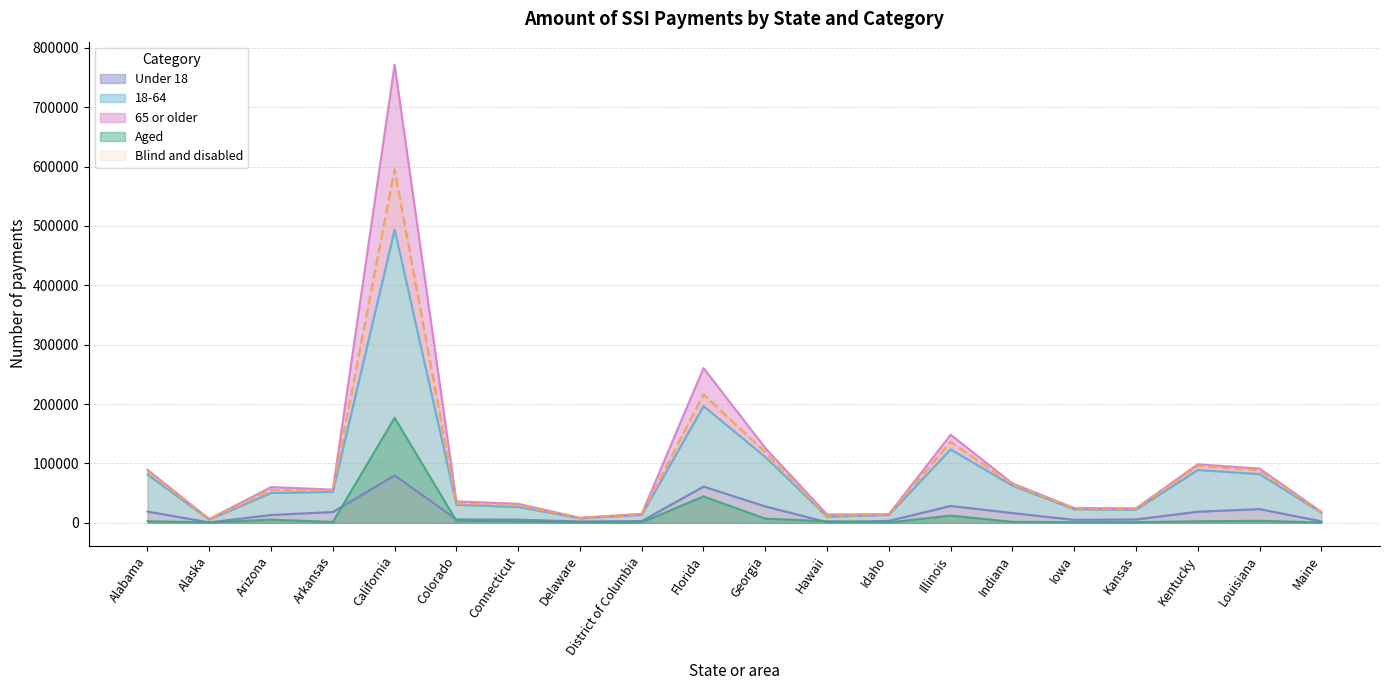

What is the difference between the highest and lowest values at Idaho?

13835